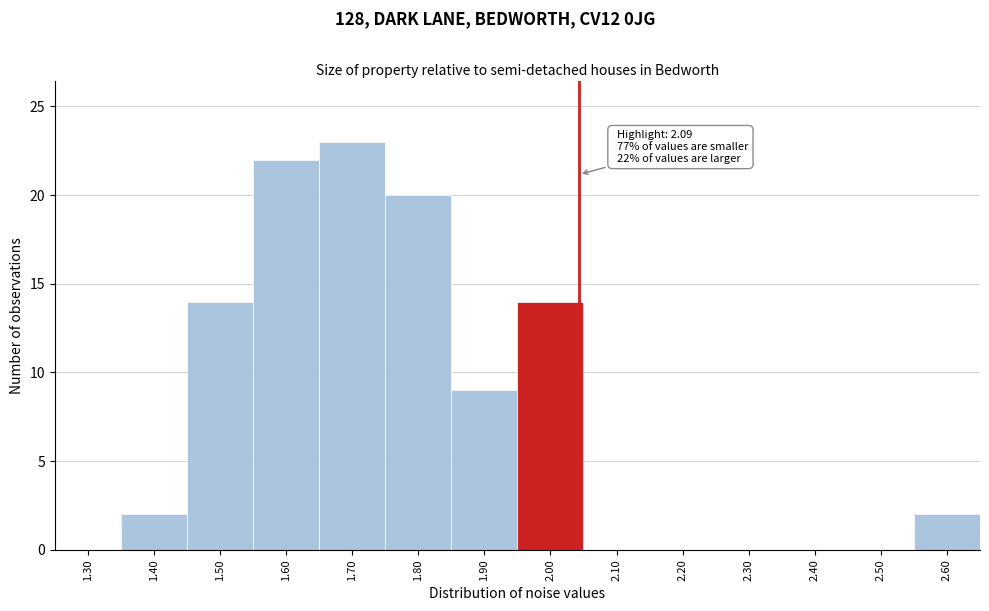

Reading left to right, what are all the values shown in this chart?

1.30=0	1.40=2	1.50=14	1.60=22	1.70=23	1.80=20	1.90=9	2.00=14	2.10=0	2.20=0	2.30=0	2.40=0	2.50=0	2.60=2